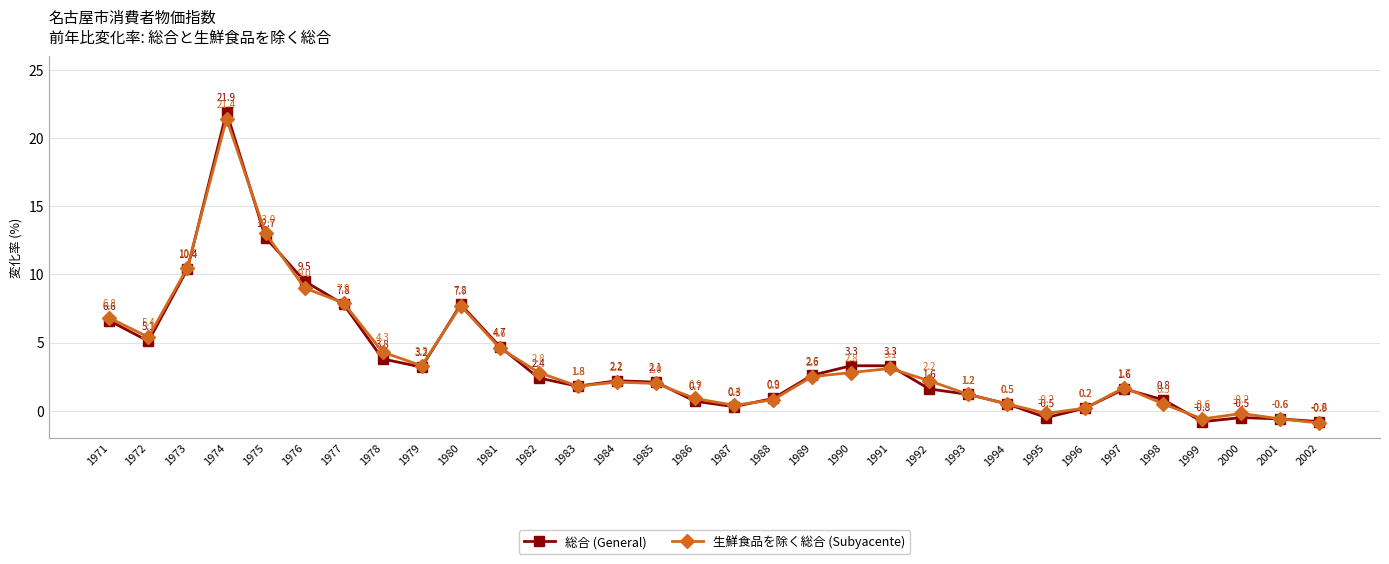

True or false: 生鮮食品を除く総合 (Subyacente) has more than 1 interior local peaks.

True